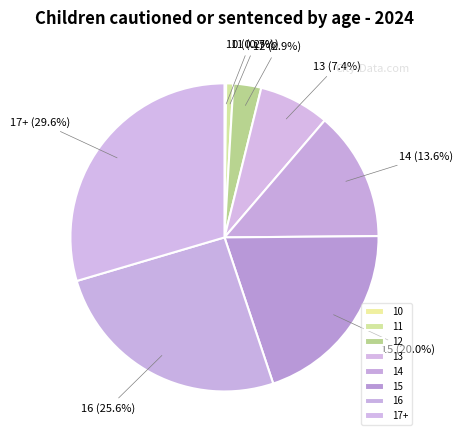

Approximately how many times larger is the value at 16 compared to 15?

1.3